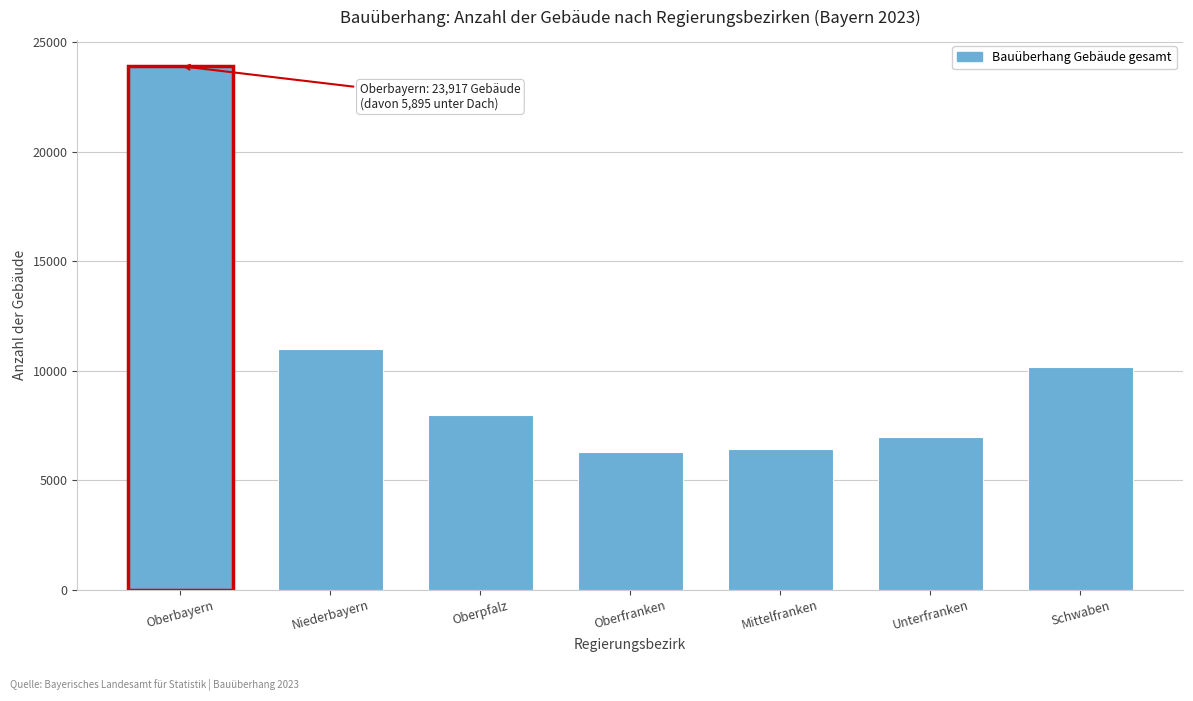

Reading left to right, list all the values displayed in this chart.

23917	11012	7995	6269	6416	6965	10152